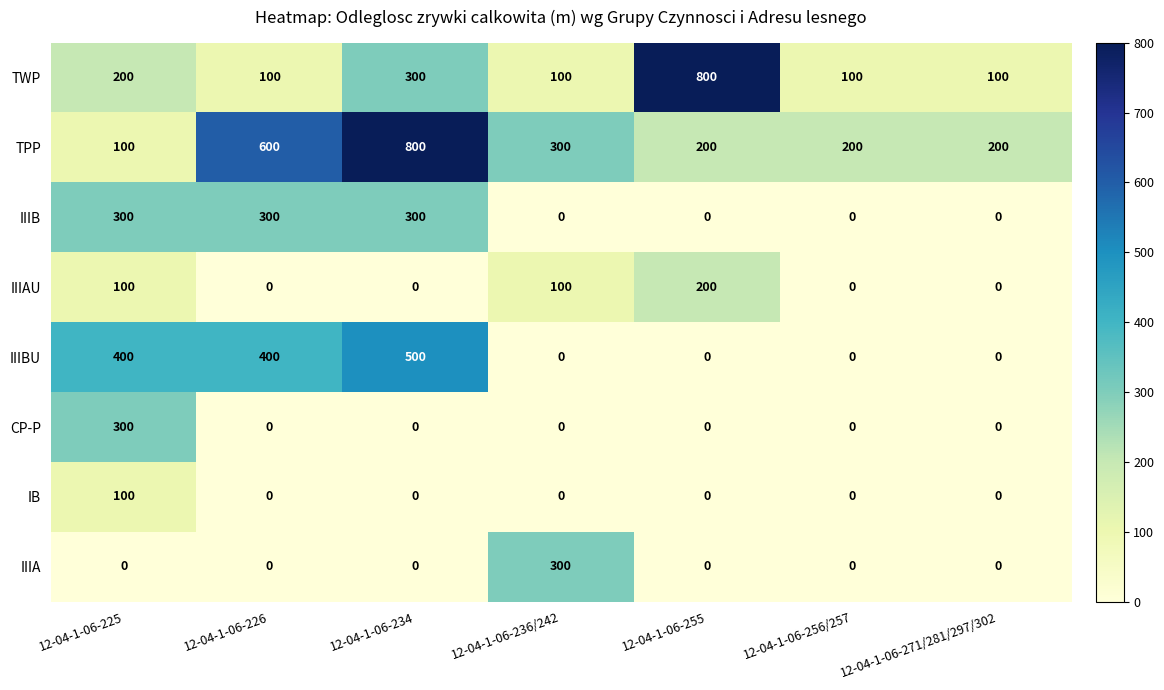

The value of IIIA at 12-04-1-06-225 is -209. True or false?

False